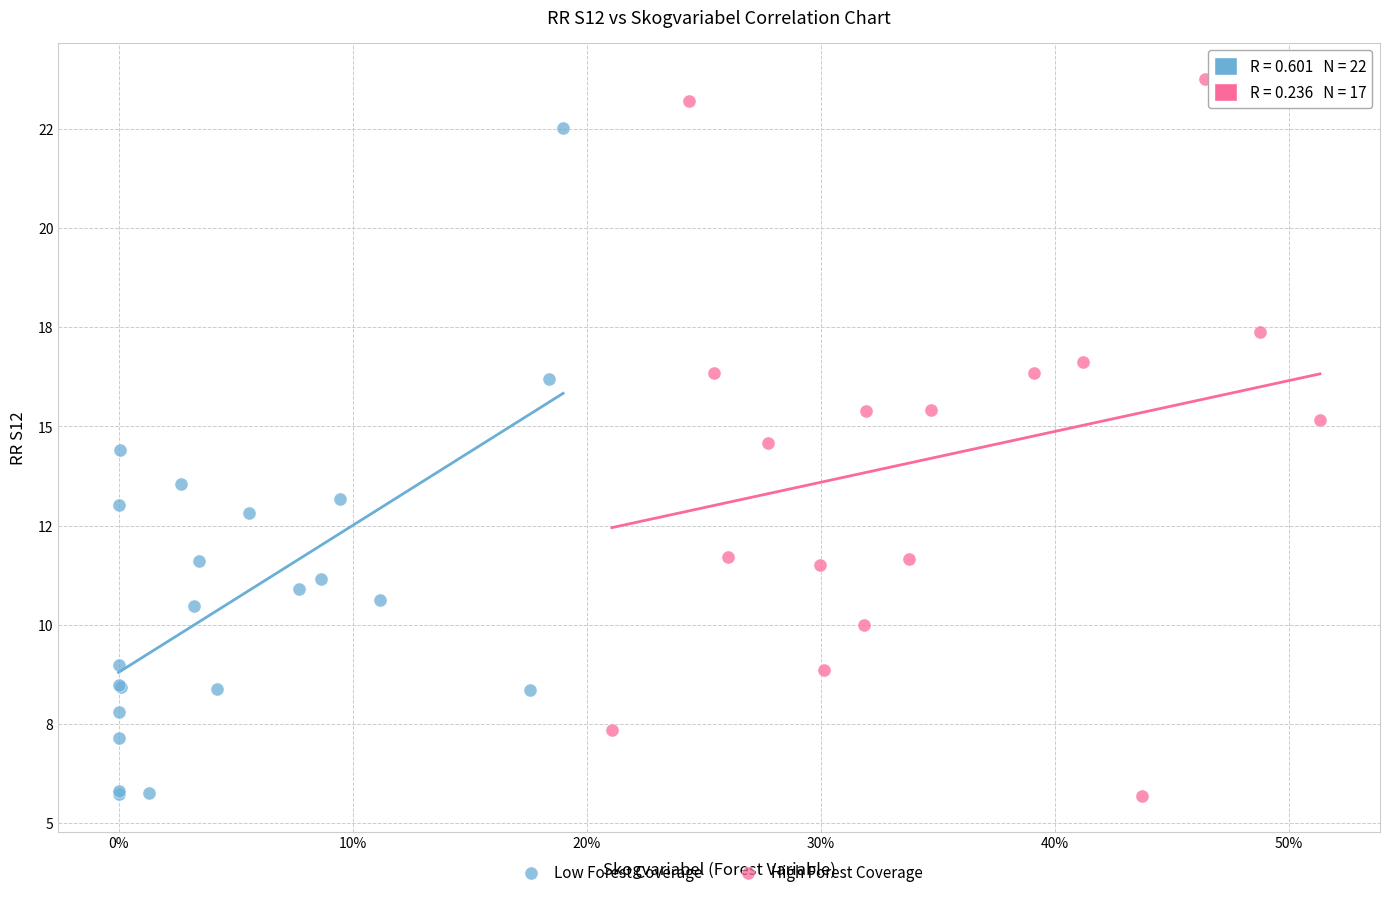

What are all the series names shown in the legend?

Low Forest Coverage, High Forest Coverage